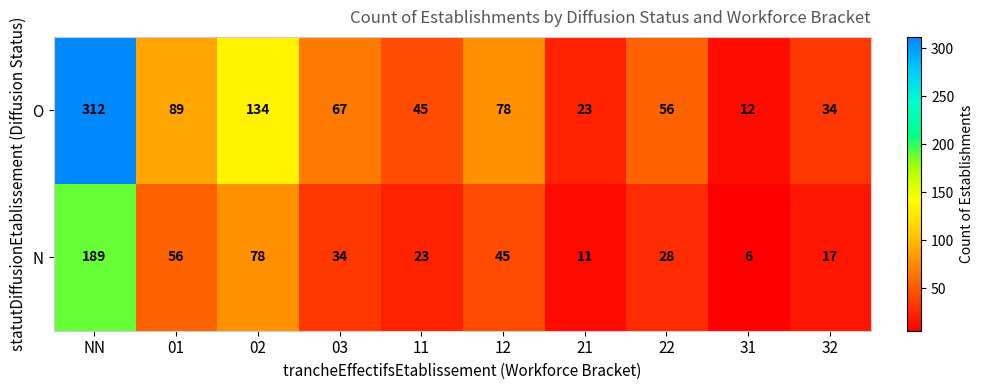

Is it true that O equals 89 at 01?

True